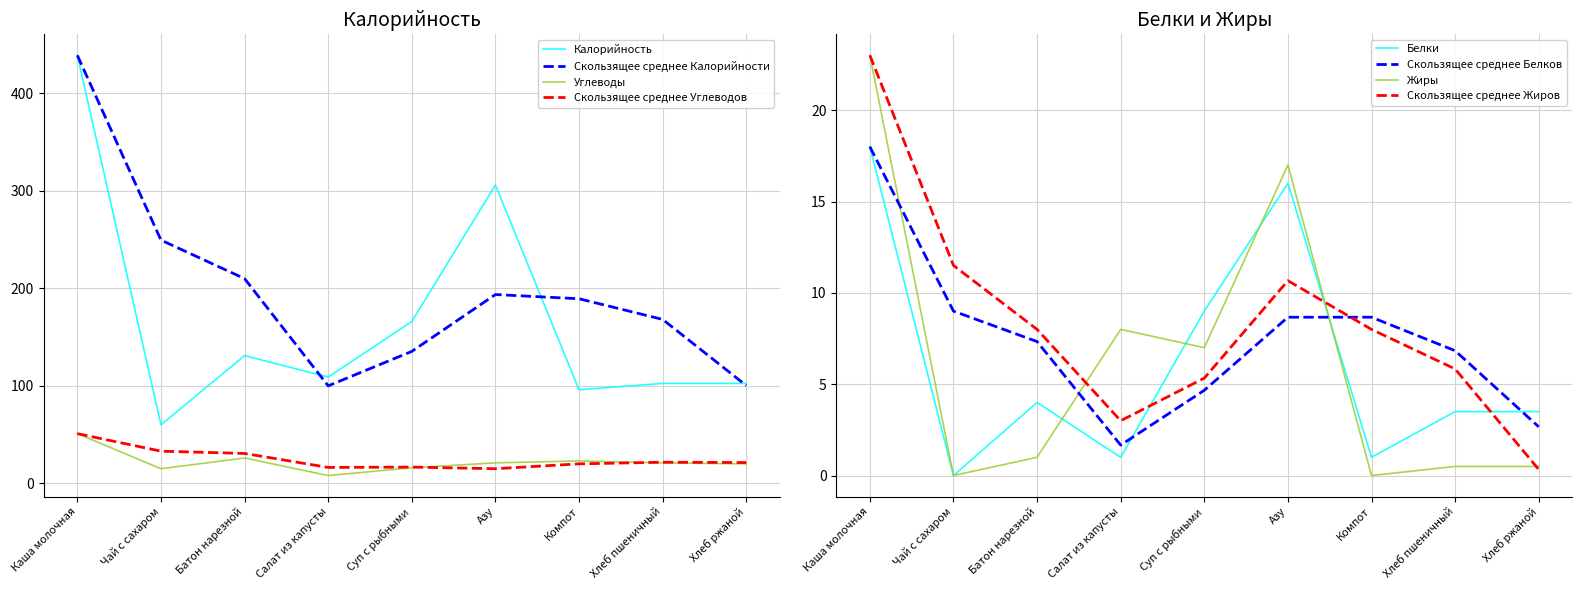

What is the label of the 9th point from the left?

Хлеб ржаной